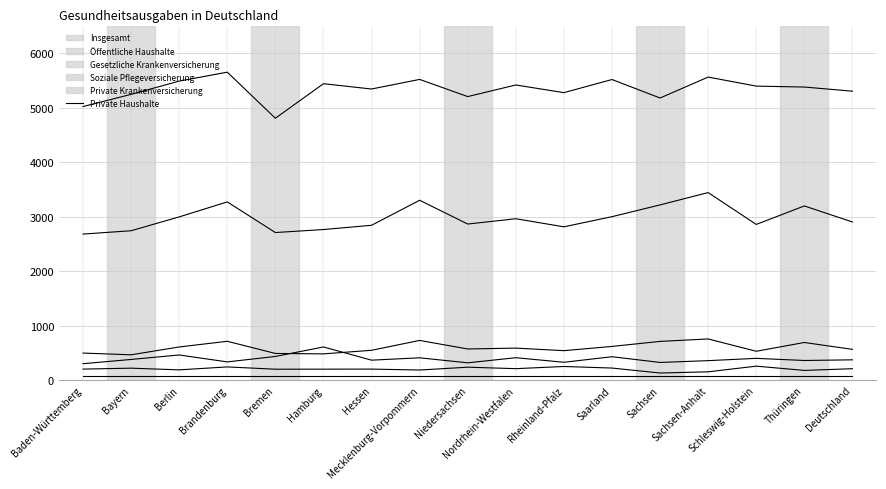

What is the value of the Soziale Pflegeversicherung point at the 5th from the left?

492